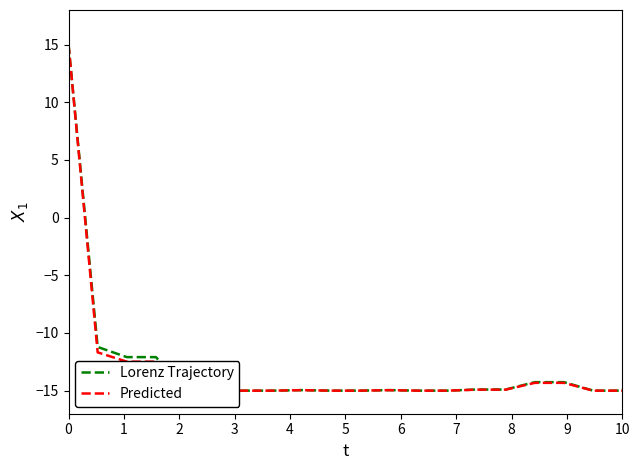

Reading left to right, transcribe all the data shown in this chart.

Lorenz Trajectory: 0=15.0	1=-11.2	2=-12.1	3=-12.1	4=-15.0	5=-15.0	6=-15.0	7=-15.0	8=-15.0	9=-15.0	10=-15.0	11=-15.0	12=-15.0	13=-15.0	14=-14.9	15=-14.9	16=-14.3	17=-14.3	18=-15.0	19=-15.0
Predicted: 0=15.0	1=-11.7	2=-12.5	3=-12.5	4=-15.0	5=-15.0	6=-15.0	7=-15.0	8=-15.0	9=-15.0	10=-15.0	11=-15.0	12=-15.0	13=-15.0	14=-14.9	15=-14.9	16=-14.3	17=-14.3	18=-15.0	19=-15.0